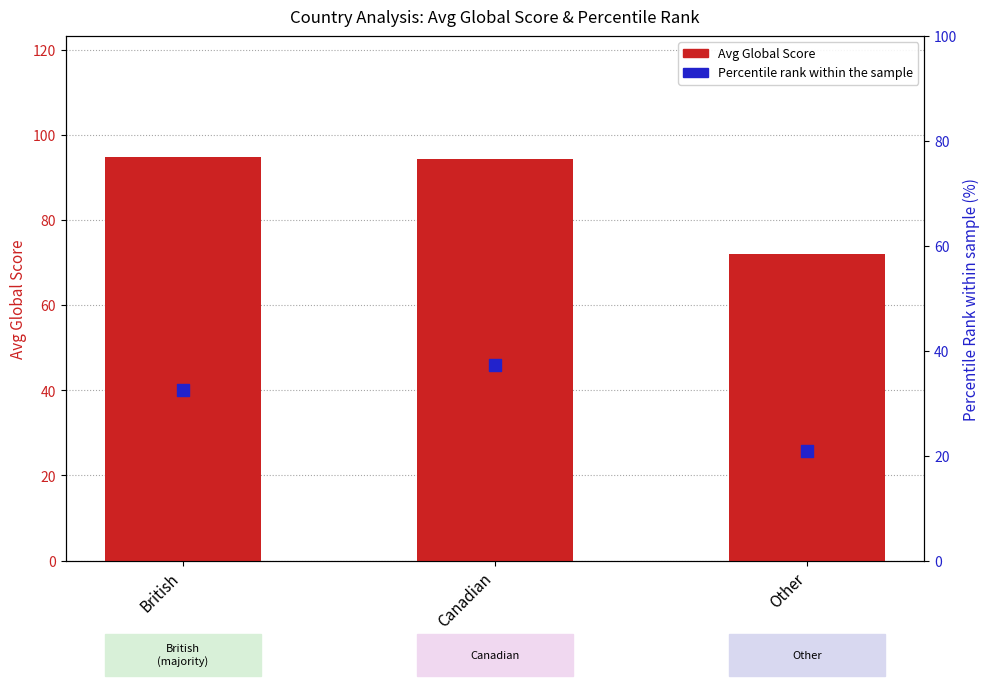

Which series reaches the minimum Y coordinate?

Percentile Rank (inverted)